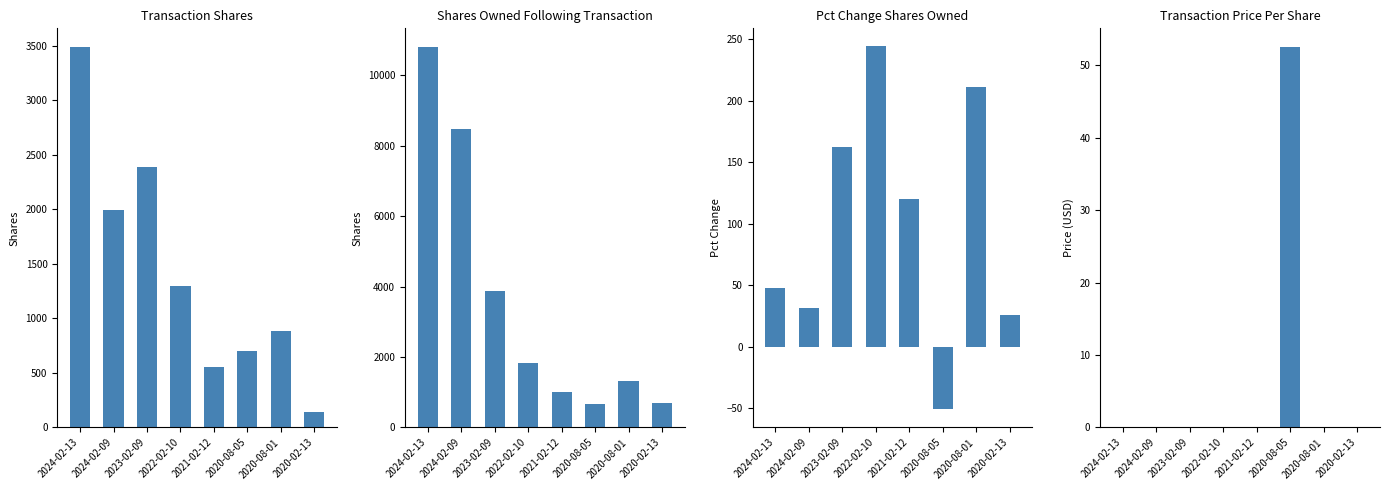

Rank the series by their maximum value, from highest to lowest.

sharesOwnedFollowingTransaction, transactionShares, pctchgSharesOwned, transactionPricePerShare